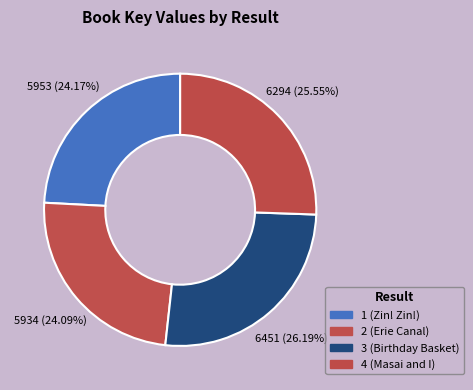

To the nearest percent, what is the difference between the largest and smallest slice percentages?

2%